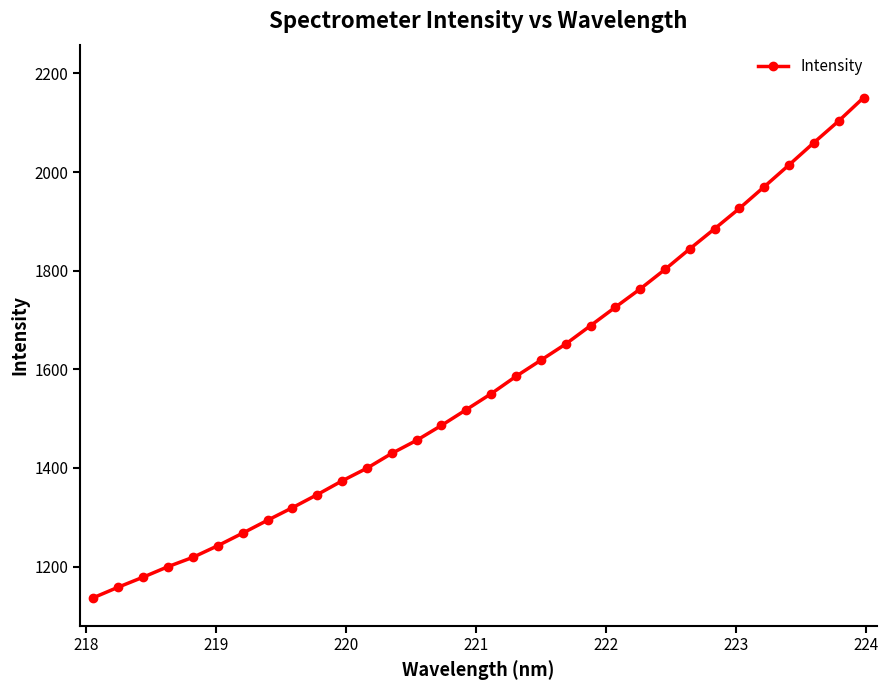

What is the value of the 11th point from the left?

1373.8